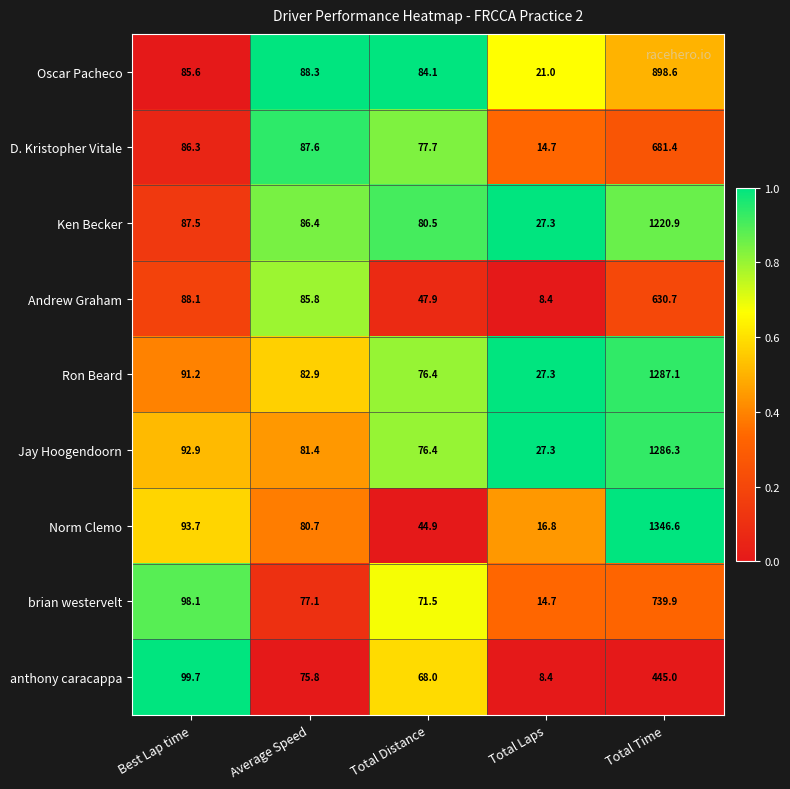

The value of Oscar Pacheco at Total Laps is 29.7. True or false?

False